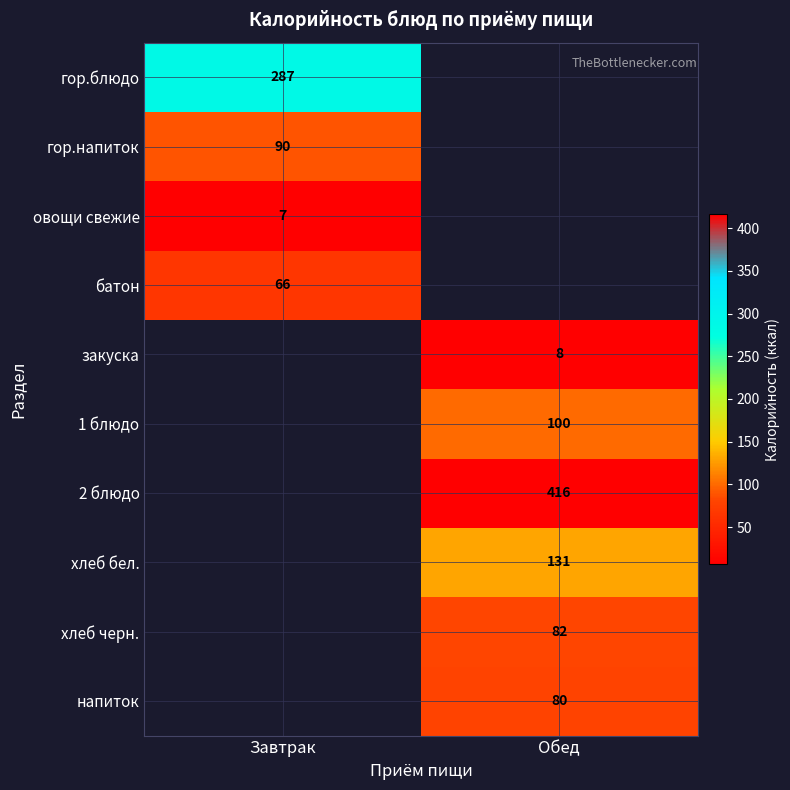

Is it true that хлеб бел. equals 190 at Обед?

False